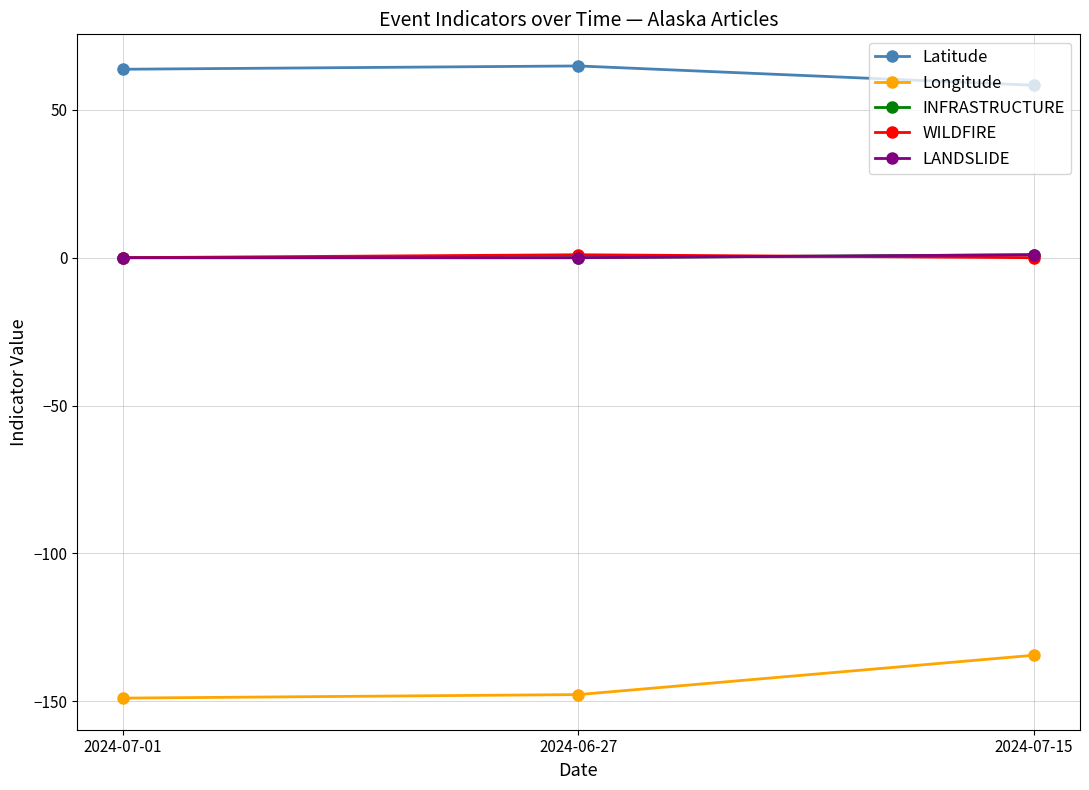

Where is INFRASTRUCTURE nearest to the value 0?

2024-07-01